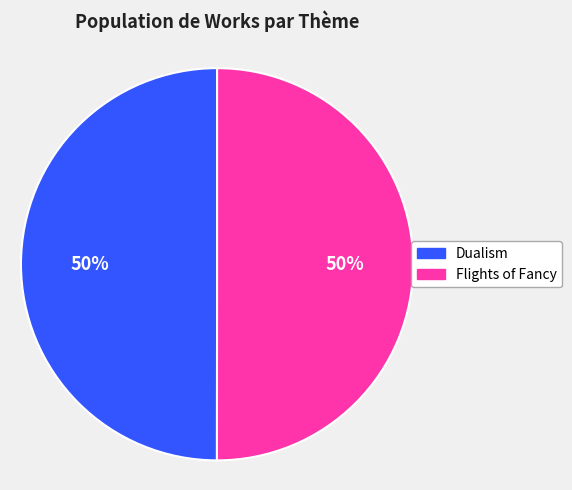

What percentage is the Dualism slice, to the nearest percent?

50%